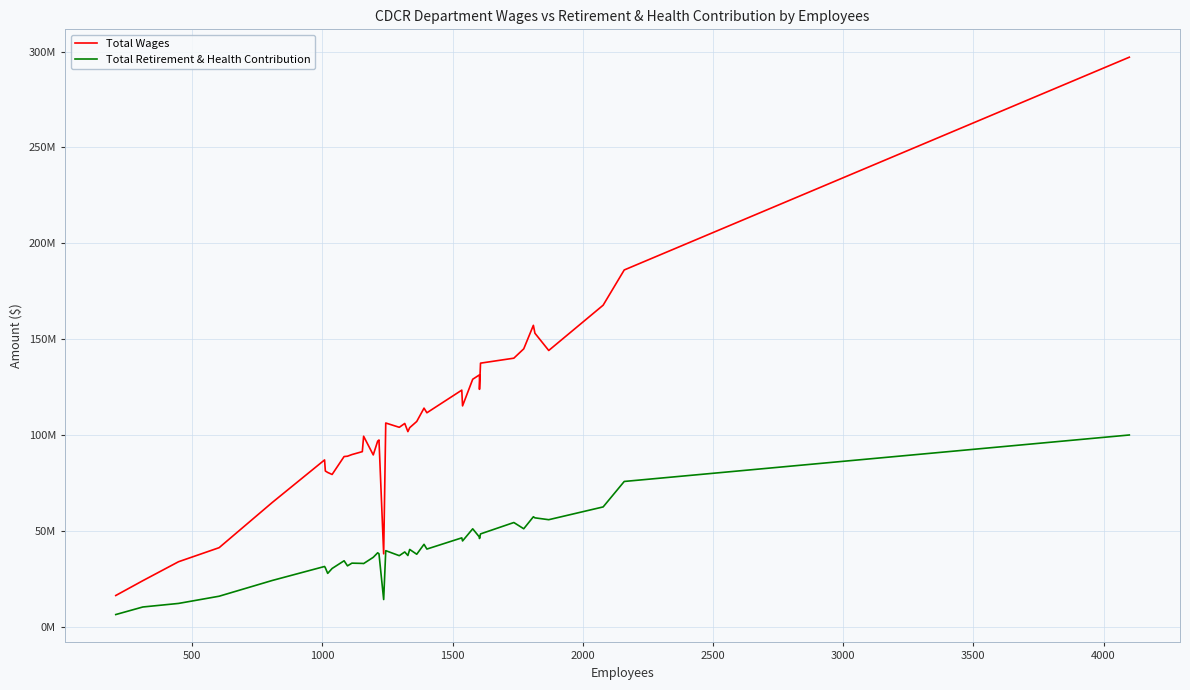

True or false: Total Retirement & Health Contribution and Total Wages cross at least once.

False